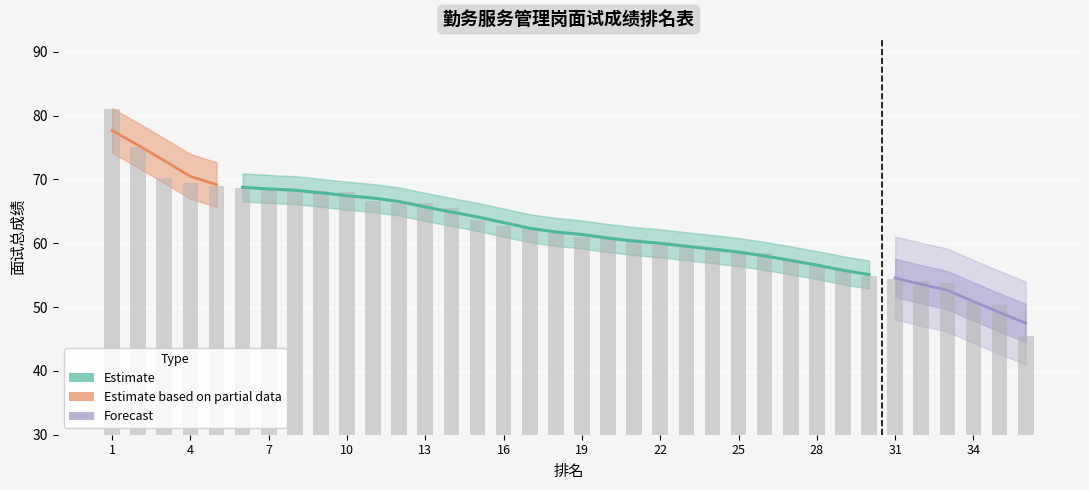

The value at 28 is 74.8. True or false?

False